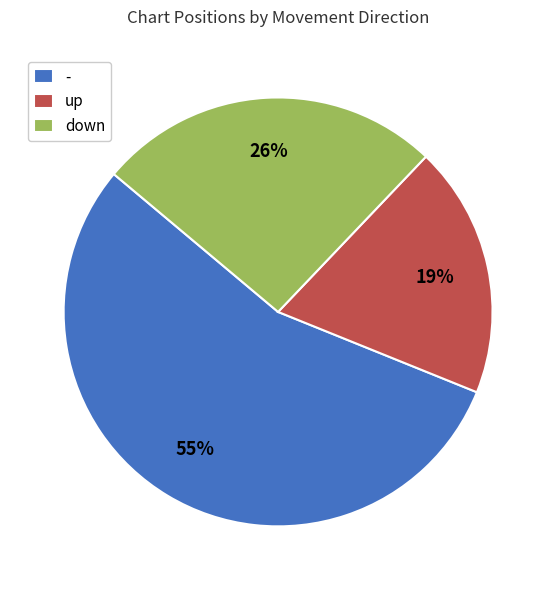

Between down and up, which is larger?

down